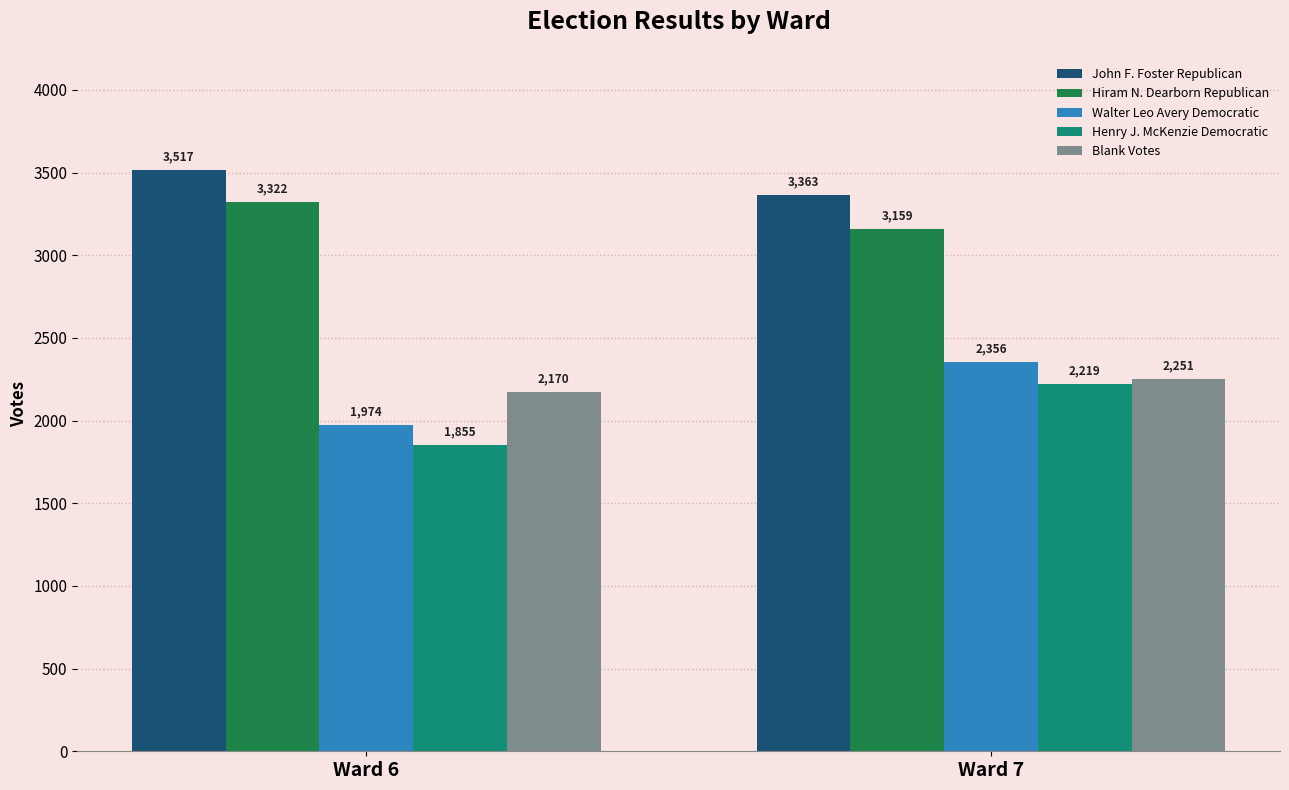

What is the greatest value displayed?

3517